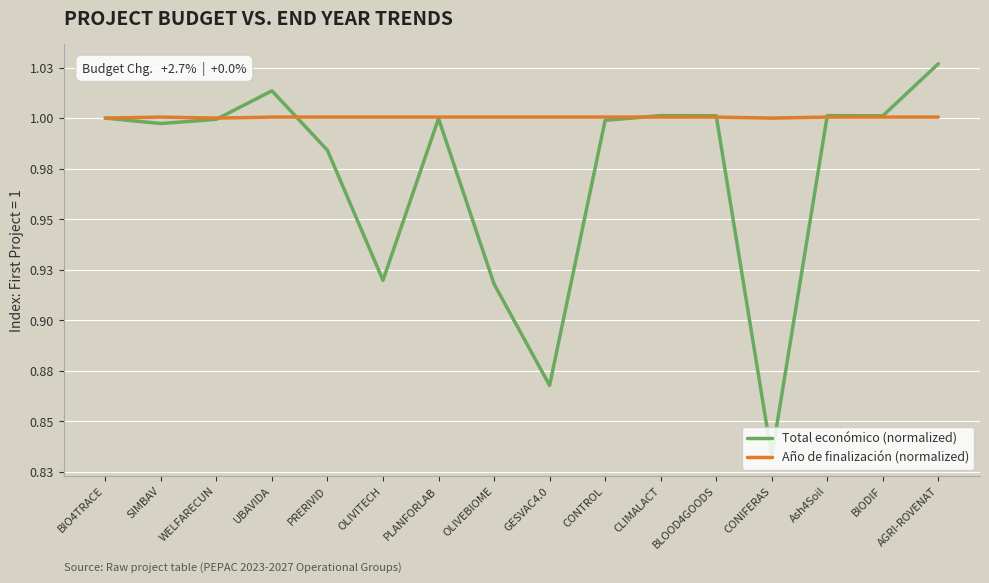

Which series has the largest range (max minus min)?

Total económico (normalized)